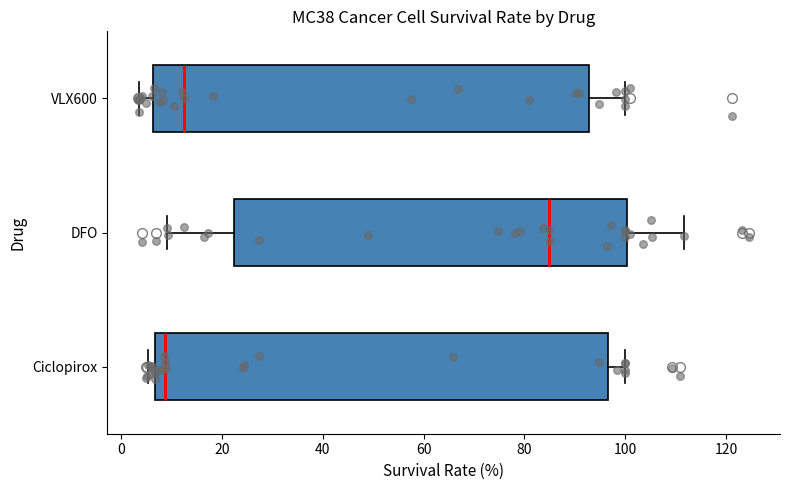

Reading bottom to top, read every box against the x-axis: the position of its median line, the range the box covers, and the ends of its whiskers. The values are not printed on the chart, so give them approximately, as read against the axis.

Ciclopirox: median 8, box 6 to 96, whiskers 6 (just left of the box's left edge) to 100
DFO: median 84, box 22 to 100, whiskers 10 to 112
VLX600: median 12, box 6 to 92, whiskers 4 to 100